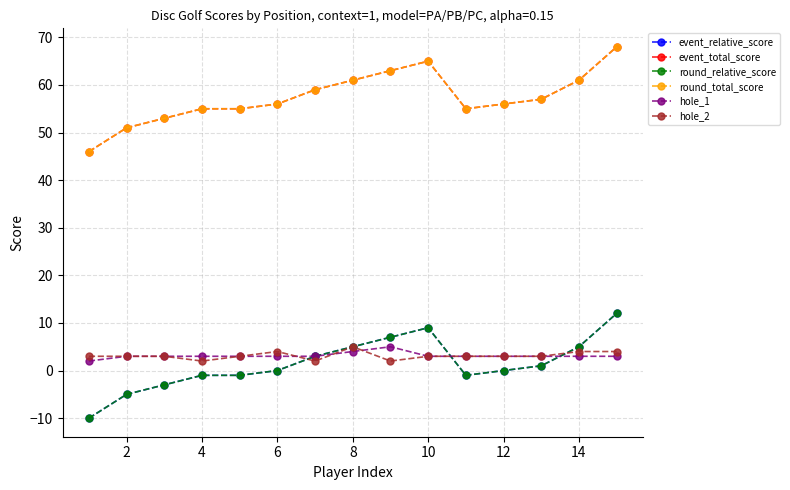

Does the chart have visible grid lines?

Yes